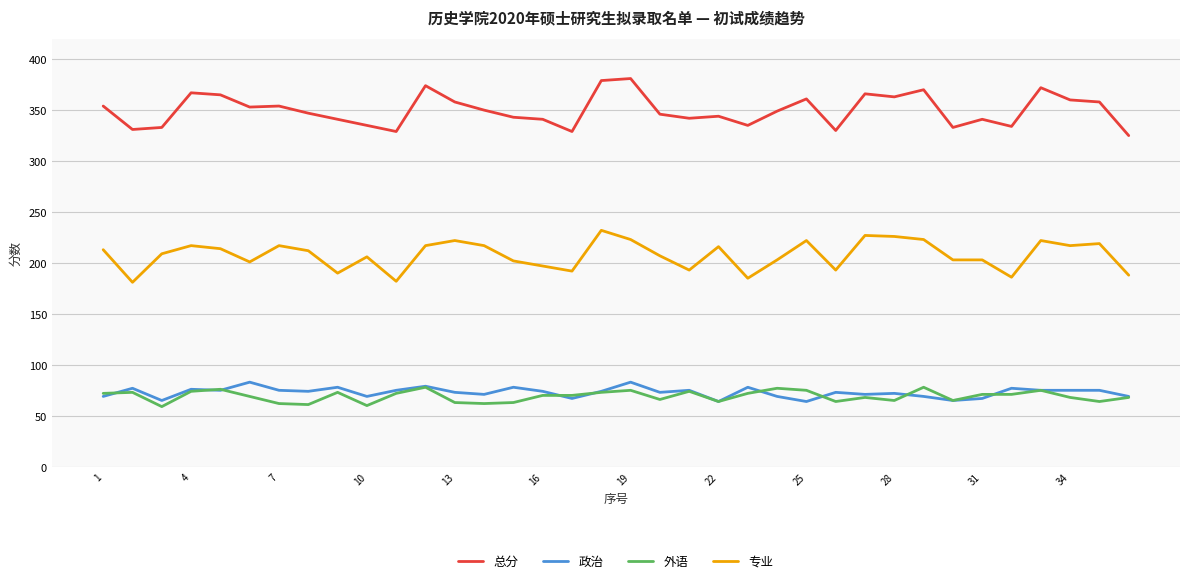

True or false: 总分 and 专业 cross at least once.

False